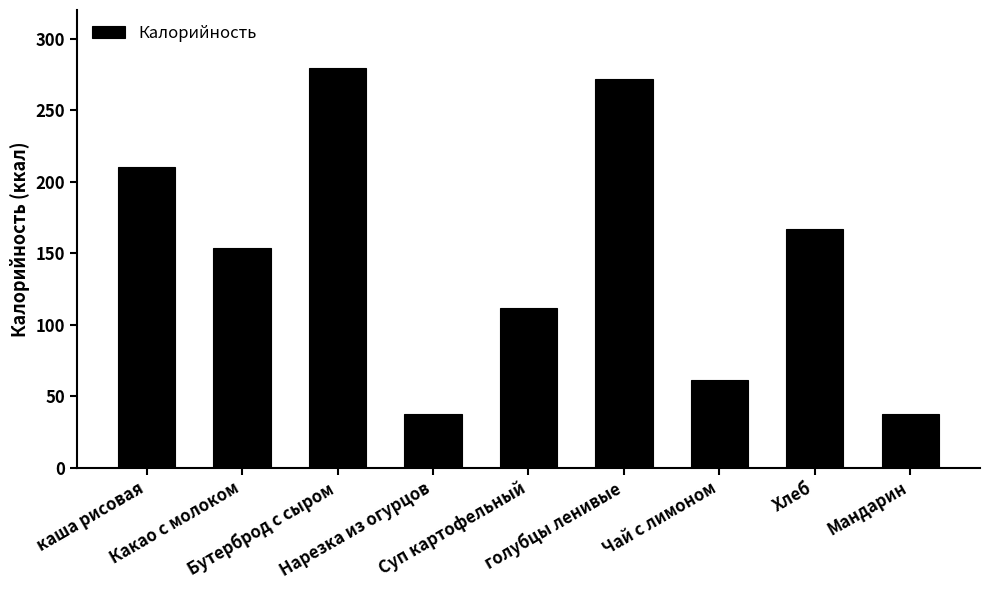

How many data points are above 153?

5